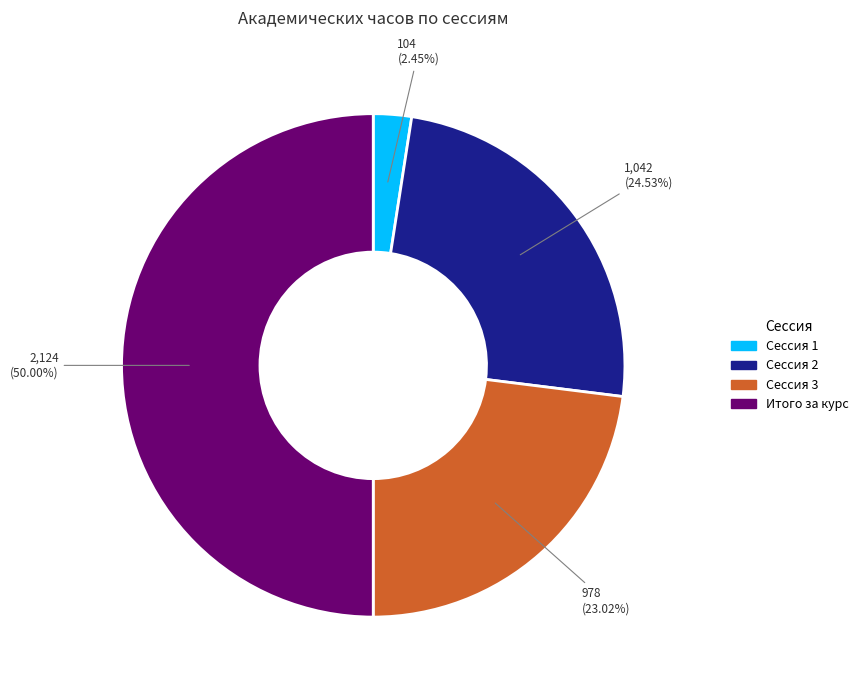

To the nearest percent, what percentage of the pie is Сессия 2?

25%